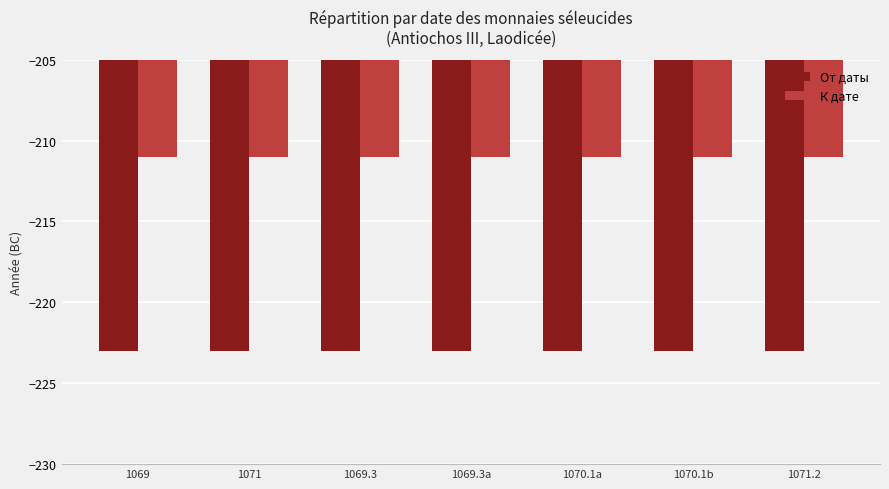

Count the number of categories in the chart.

7